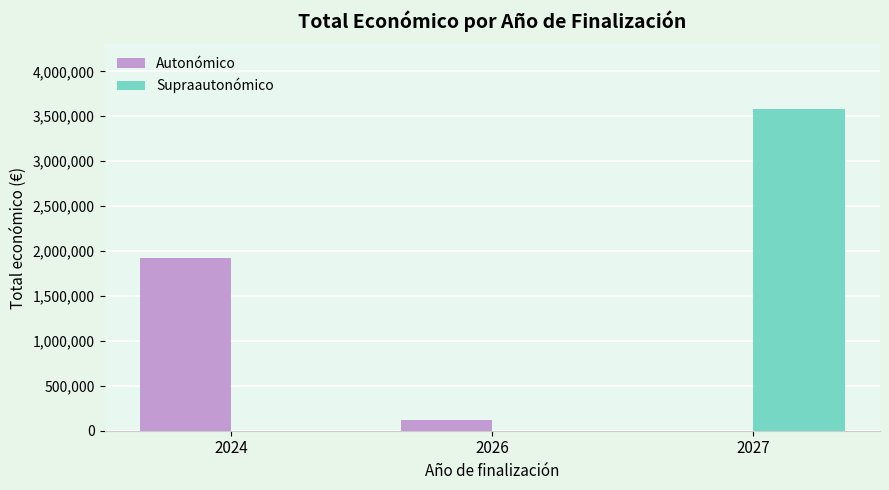

Which series has the largest total across all categories?

Supraautonómico